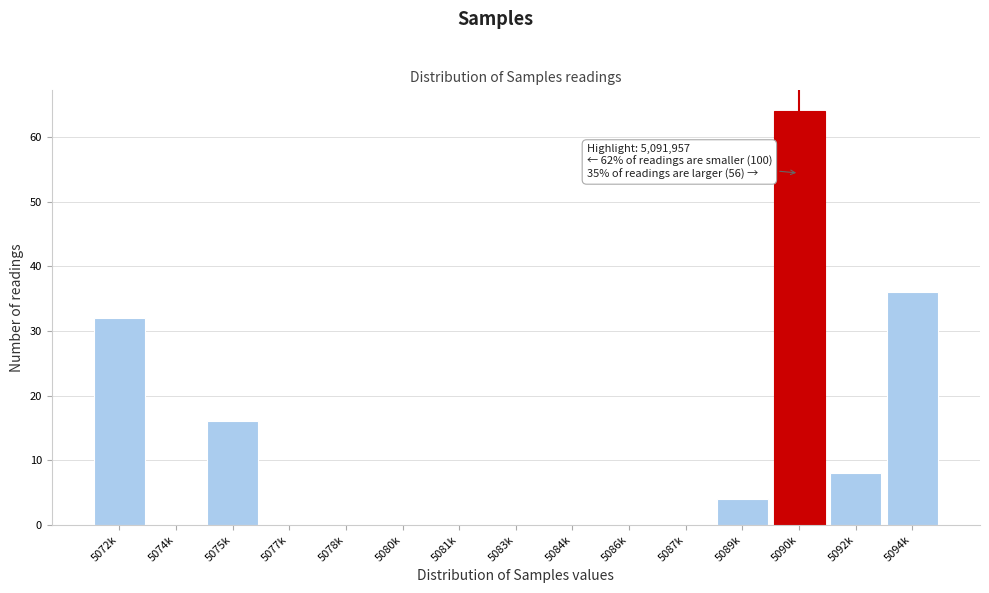

Reading left to right, list all the values displayed in this chart.

5072k=32	5074k=0	5075k=16	5077k=0	5078k=0	5080k=0	5081k=0	5083k=0	5084k=0	5086k=0	5087k=0	5089k=4	5090k=64	5092k=8	5094k=36